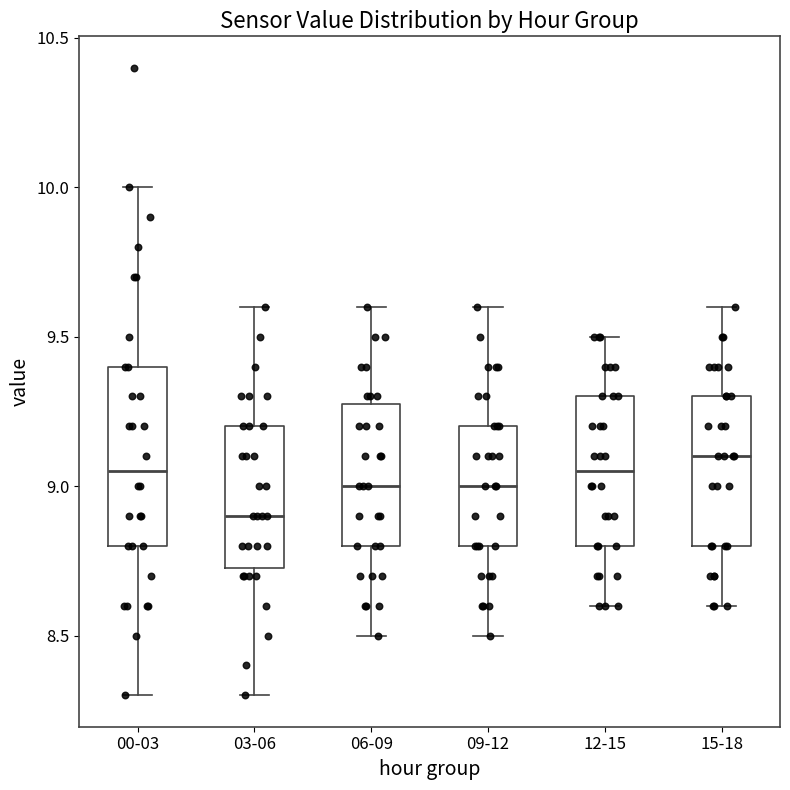

Reading left to right, read every box against the y-axis: the position of its median line, the range the box covers, and the ends of its whiskers. The values are not printed on the chart, so give them approximately, as read against the axis.

00-03: median 9.05, box 8.80 to 9.40, whiskers 8.30 to 10.00
03-06: median 8.90, box 8.75 to 9.20, whiskers 8.30 to 9.60
06-09: median 9.00, box 8.80 to 9.30, whiskers 8.50 to 9.60
09-12: median 9.00, box 8.80 to 9.20, whiskers 8.50 to 9.60
12-15: median 9.05, box 8.80 to 9.30, whiskers 8.60 to 9.50
15-18: median 9.10, box 8.80 to 9.30, whiskers 8.60 to 9.60